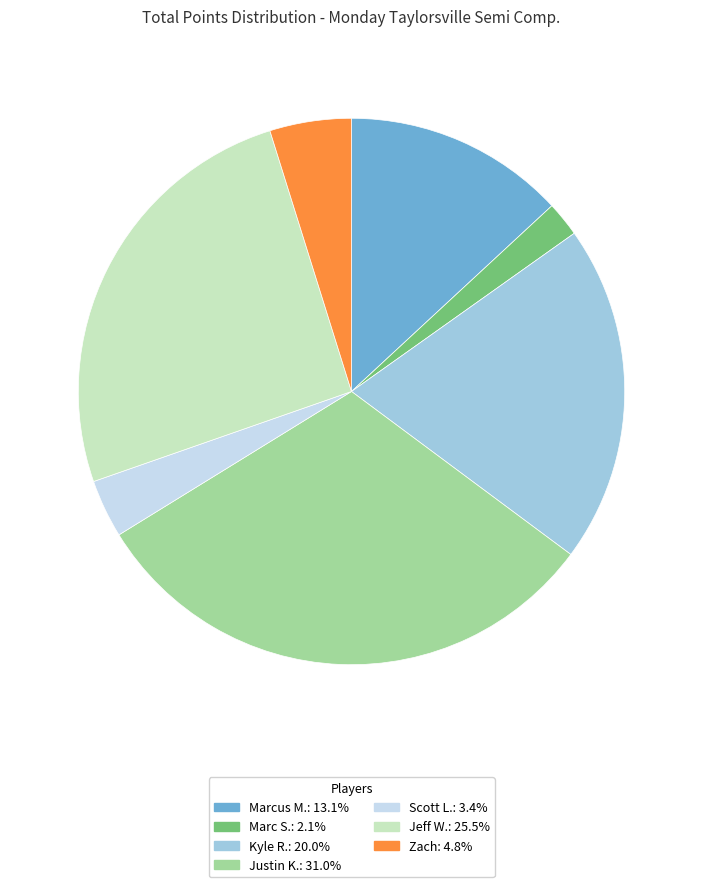

True or false: Marc S. accounts for 2% of the total.

True